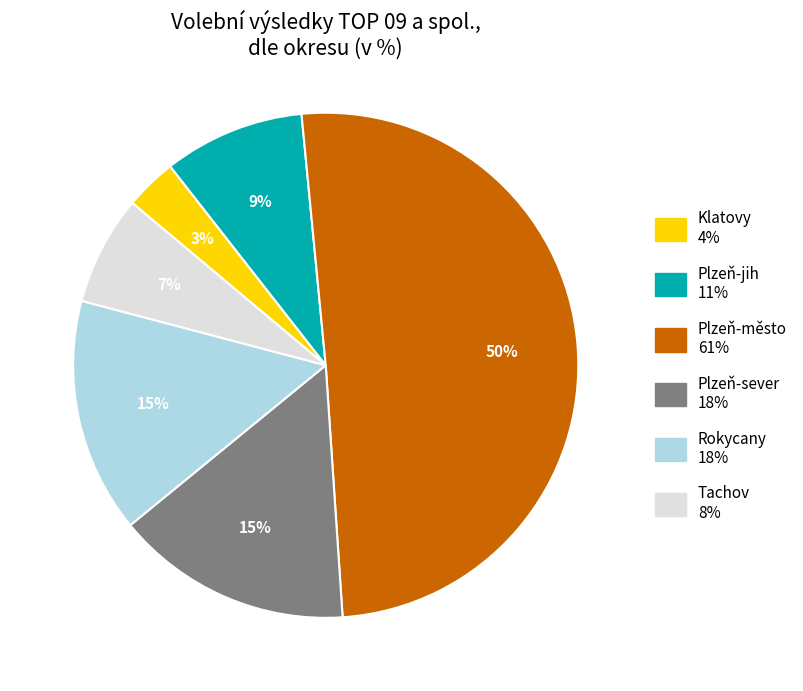

What percentage is the Plzeň-jih slice, to the nearest percent?

9%